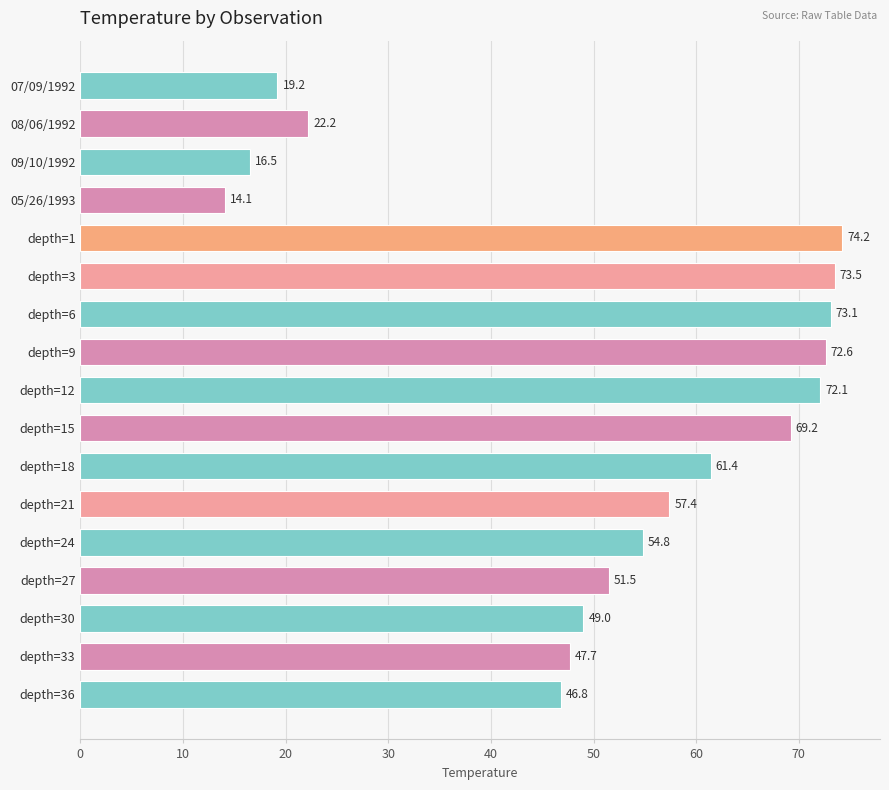

What is the difference between the maximum and second lowest values?

57.7